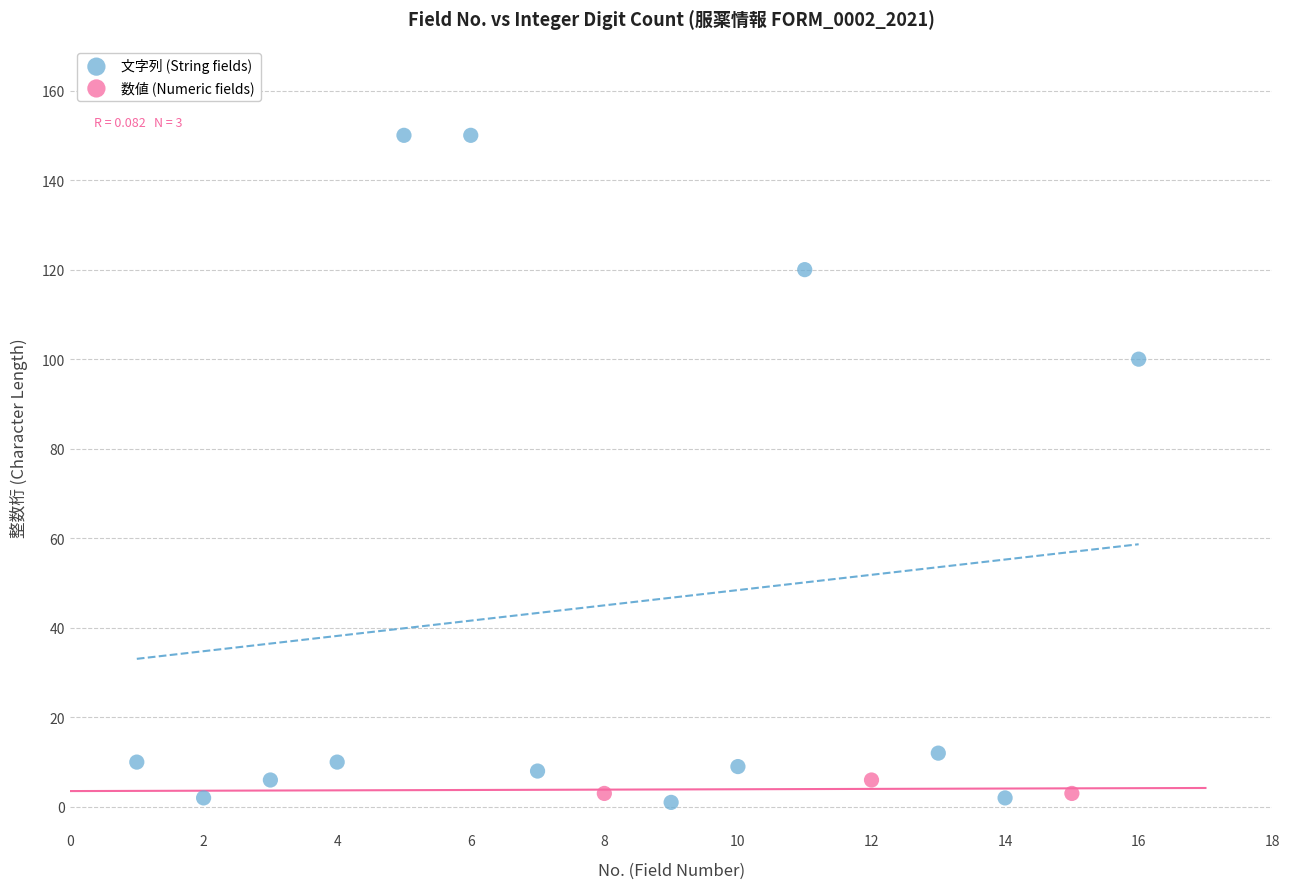

Which series reaches the minimum Y coordinate?

文字列 (String fields)